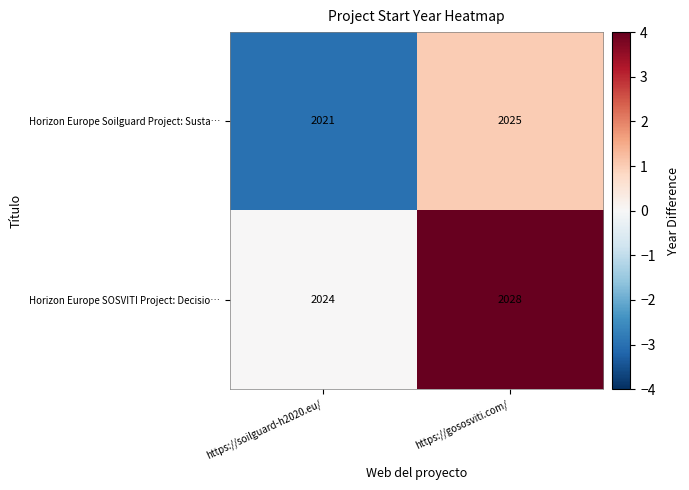

What is the difference between the highest and lowest values at https://gososviti.com/?

3